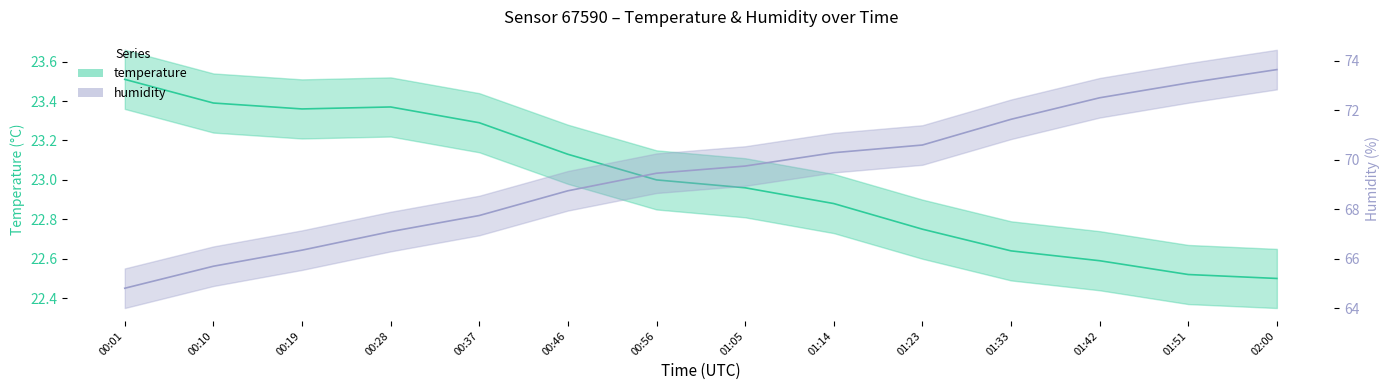

At which category does temperature reach its first local peak?

00:28